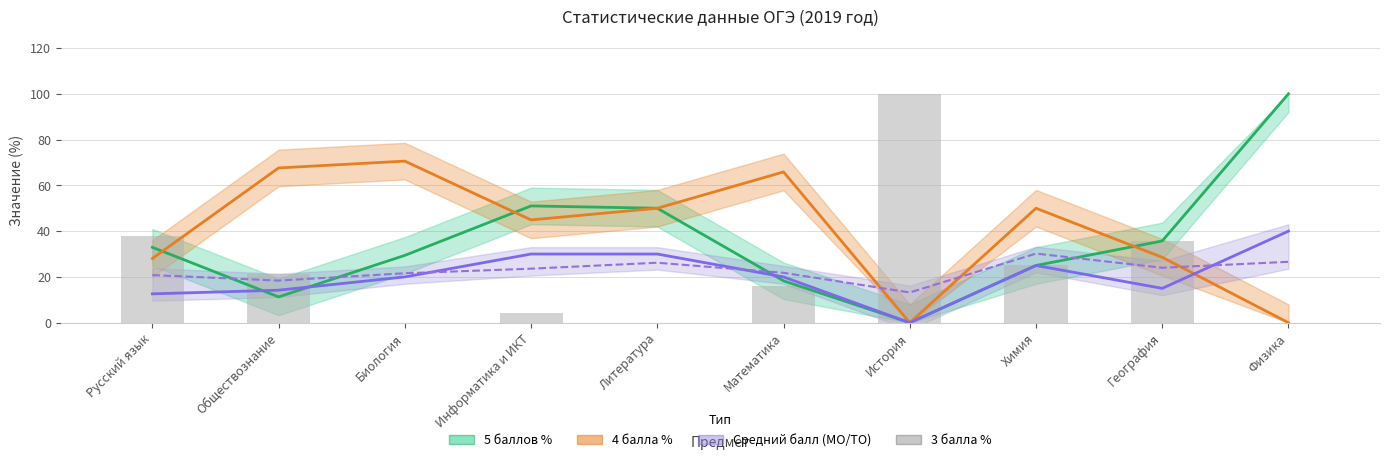

How many values are below 21?

5